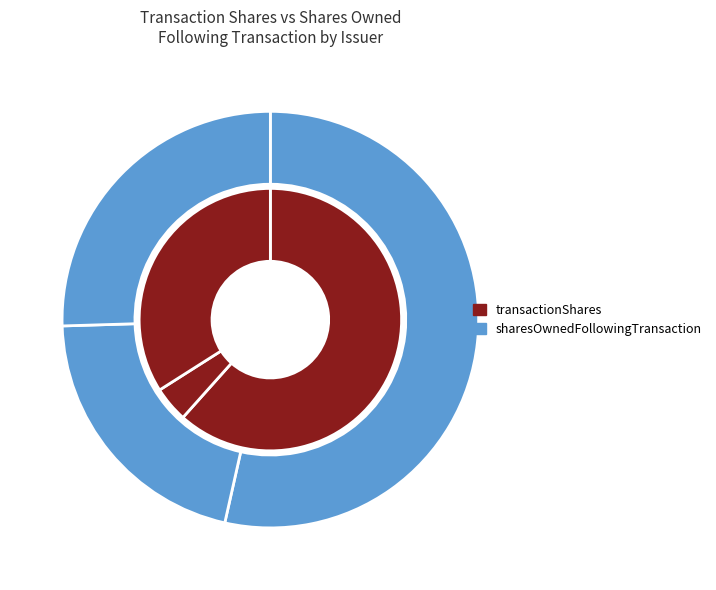

How many slices are in this pie chart?

3